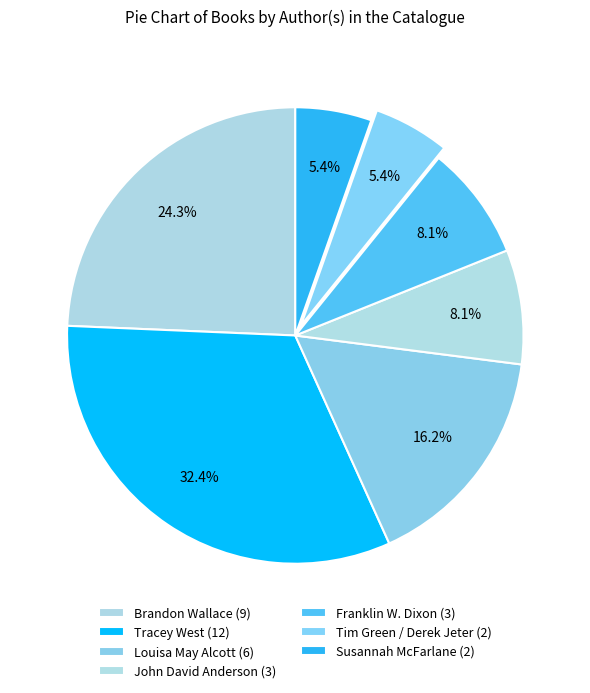

What is the smallest slice in the pie chart?

Tim Green / Derek Jeter